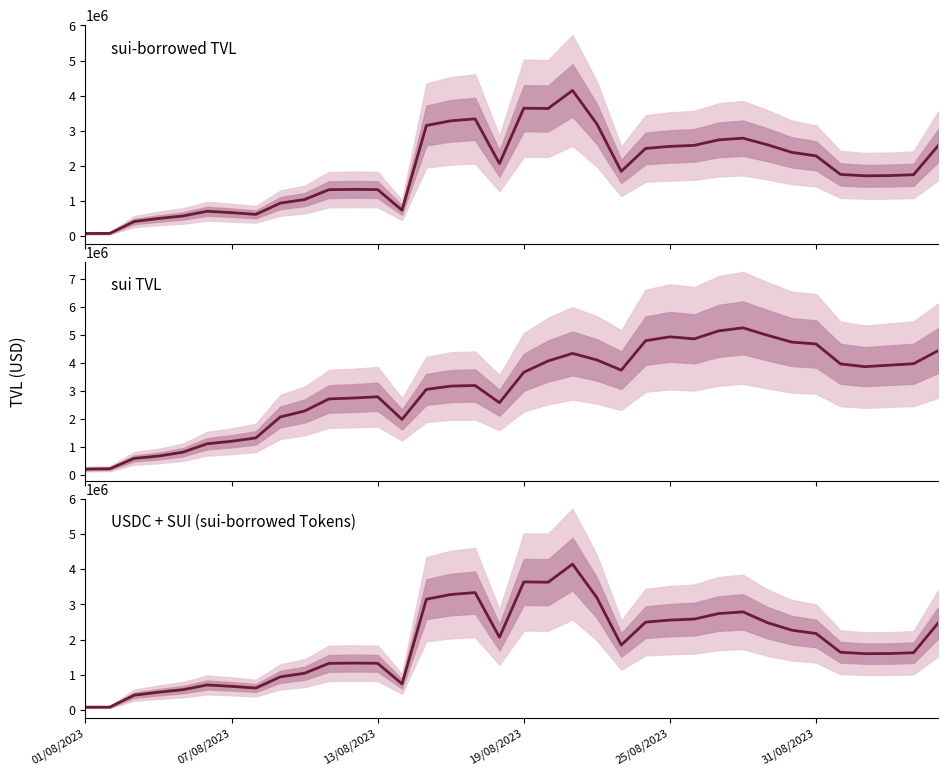

Rank the series at 13/08/2023 from highest to lowest value.

sui TVL, sui-borrowed TVL, USDC+SUI sui-borrowed